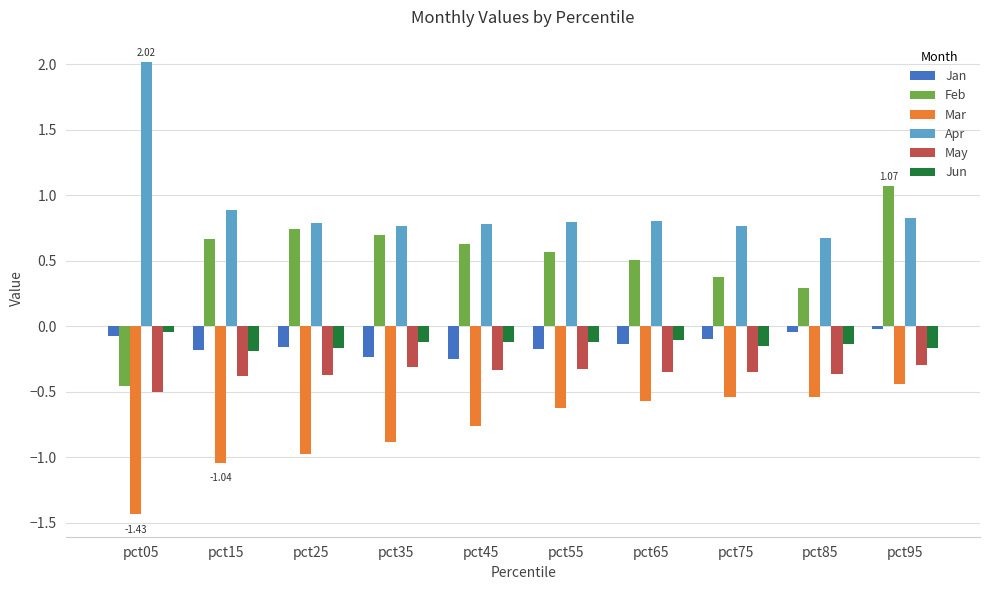

Is the value of Mar at pct45 greater than the value of Apr at pct45?

No